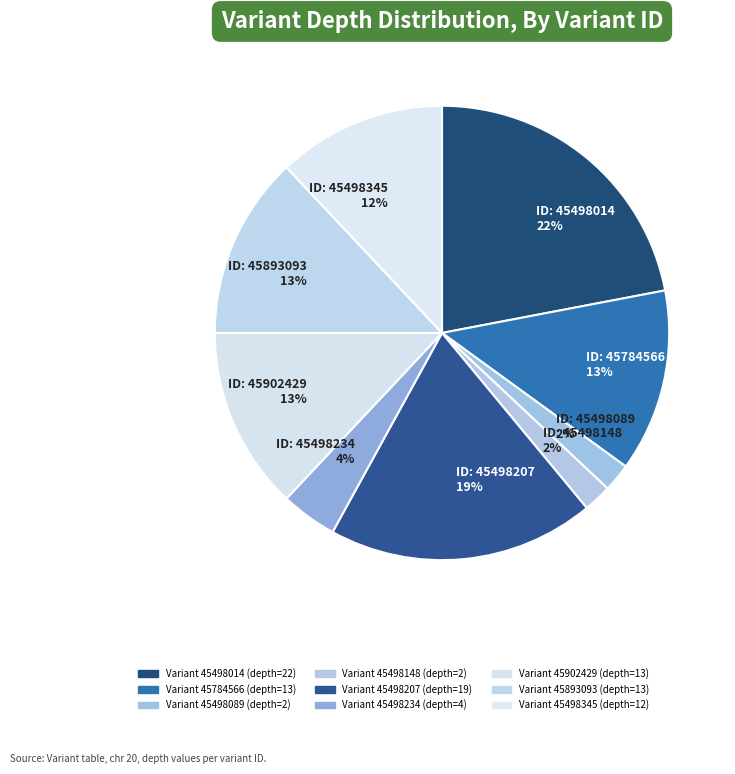

What is the largest slice in the pie chart?

ID: 45498014 22%